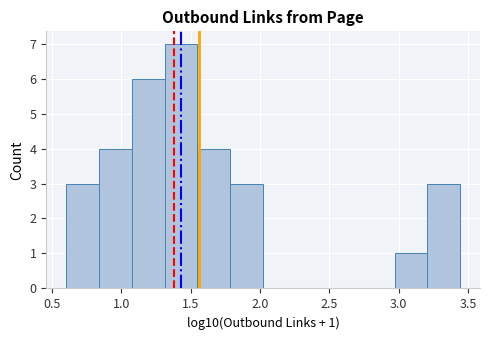

Over which range of the x-axis is the bar tallest?

1.30 to 1.55